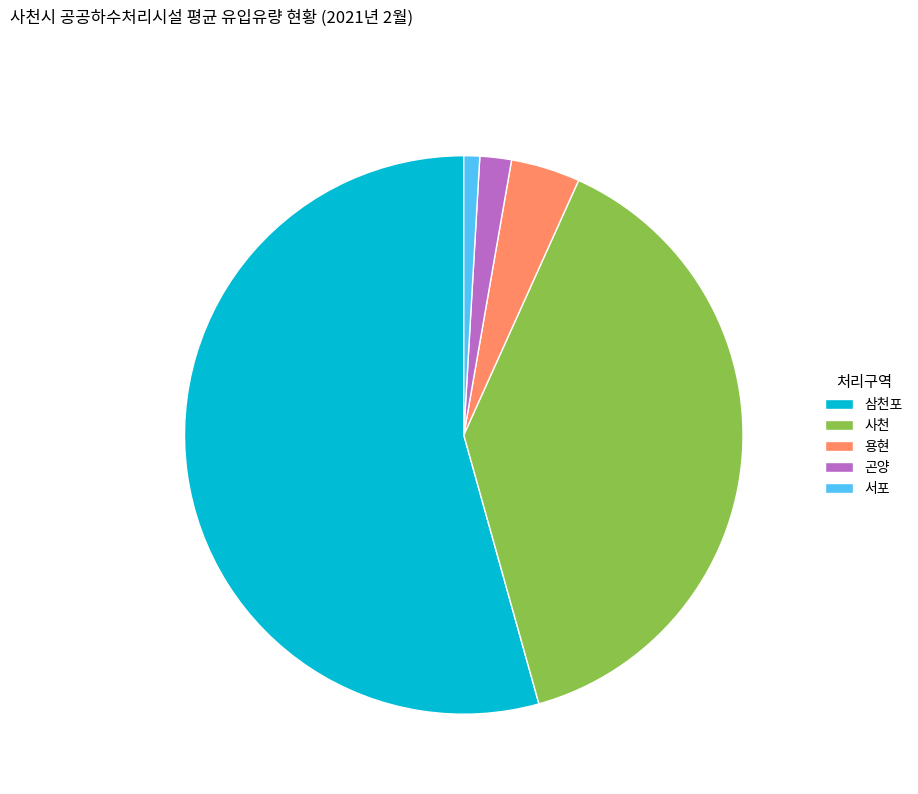

How many segments does this pie chart have?

5